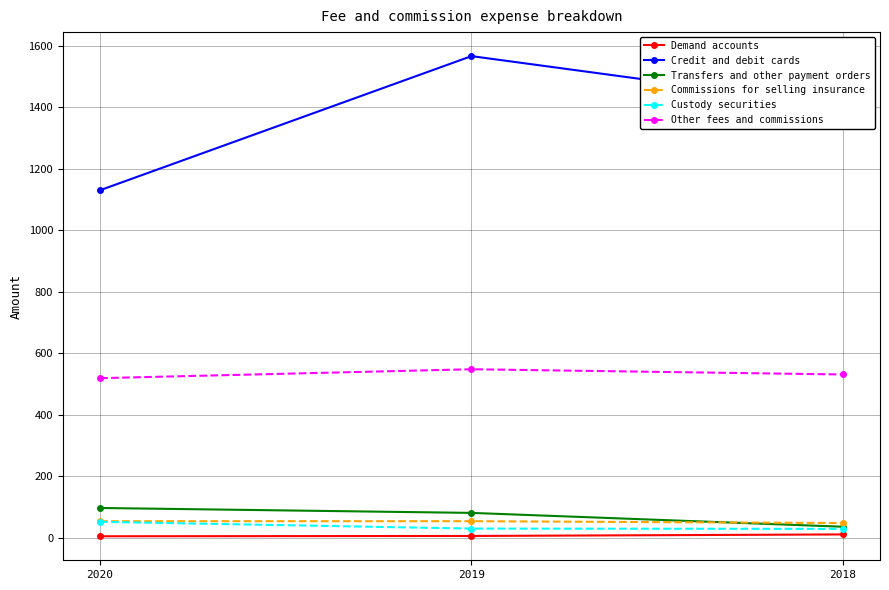

Does the chart display data point markers on the line(s)?

Yes